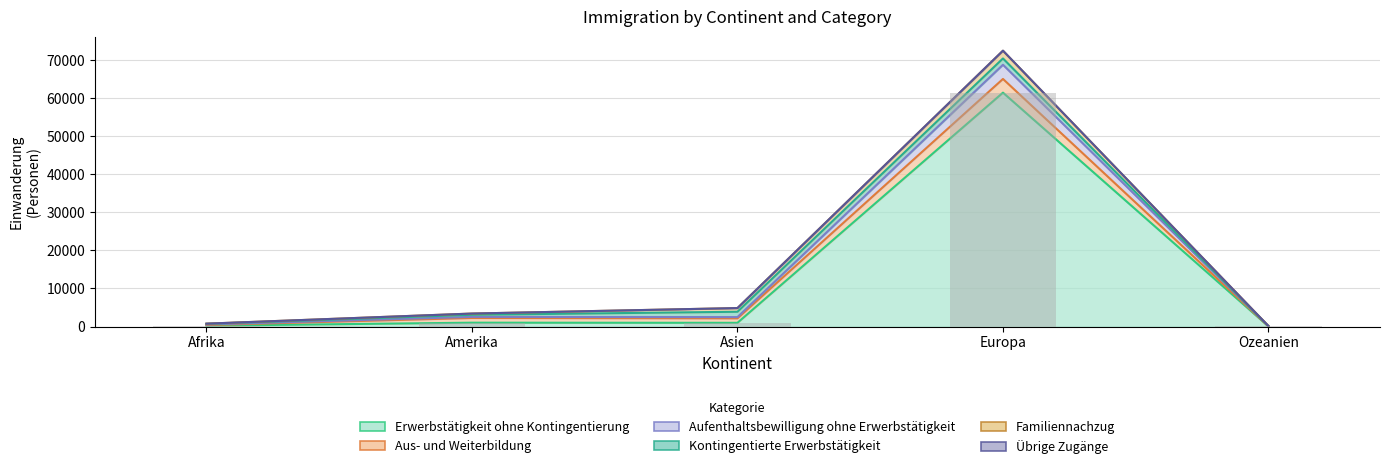

What position from the right is Ozeanien?

1